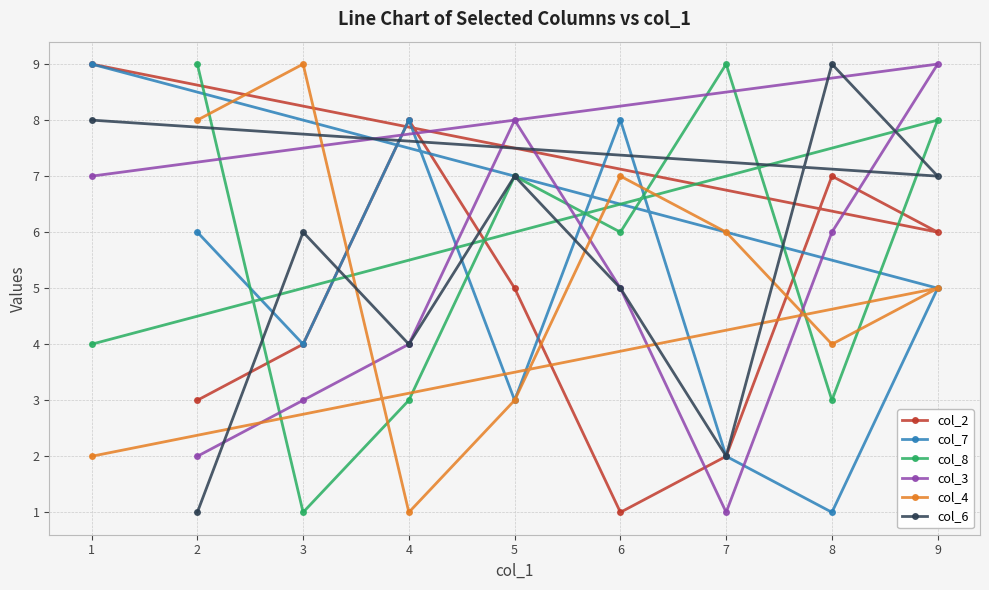

What is the difference between the highest and lowest values at 5?

5